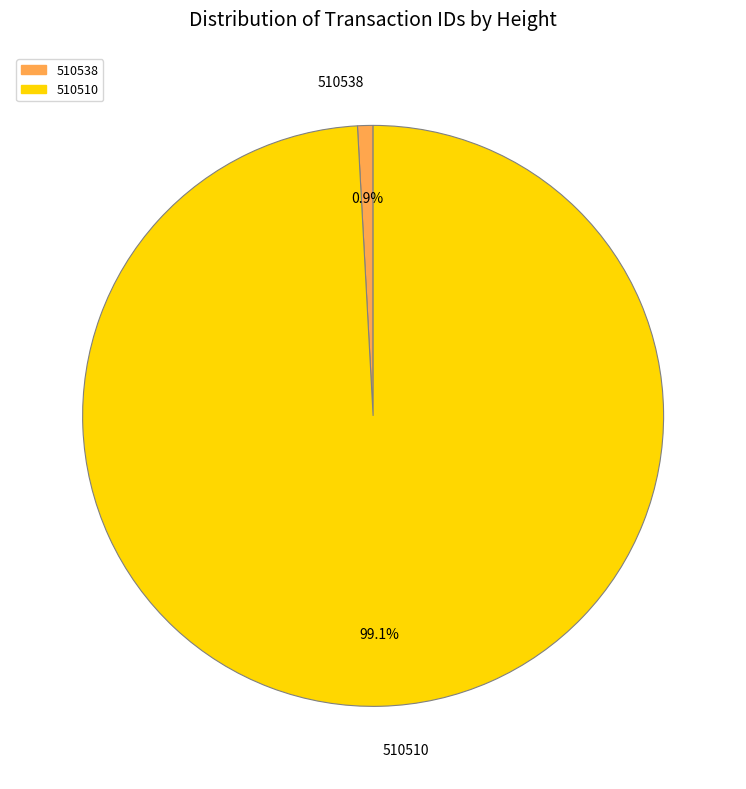

How many segments does this pie chart have?

2